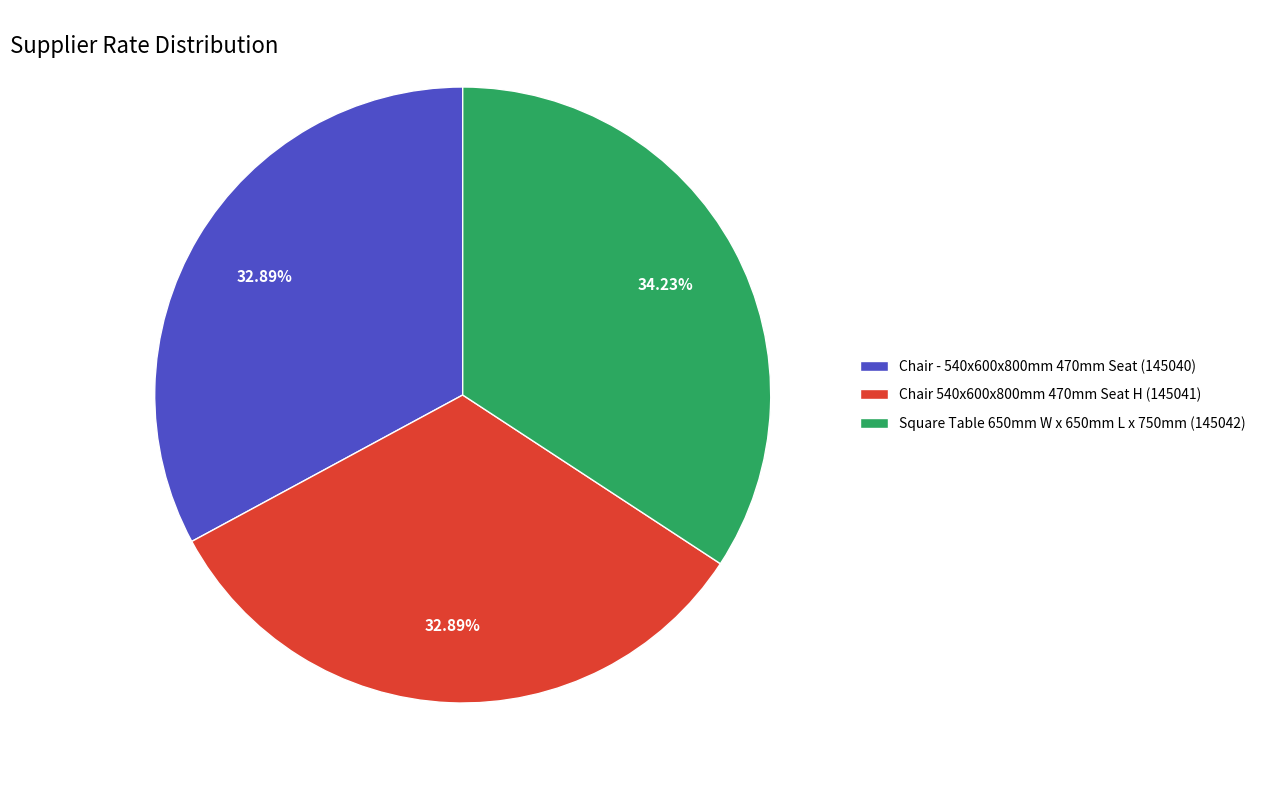

Is the sum of Chair 540x600x800mm 470mm Seat H (145041) and Chair - 540x600x800mm 470mm Seat (145040) greater than half?

Yes